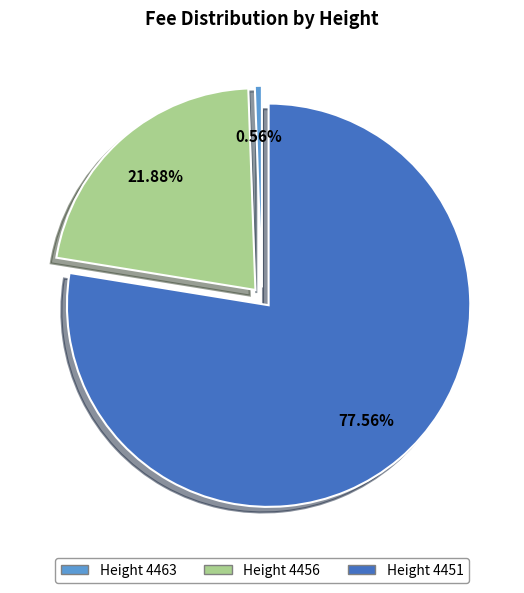

Is there a majority slice in this chart?

Yes